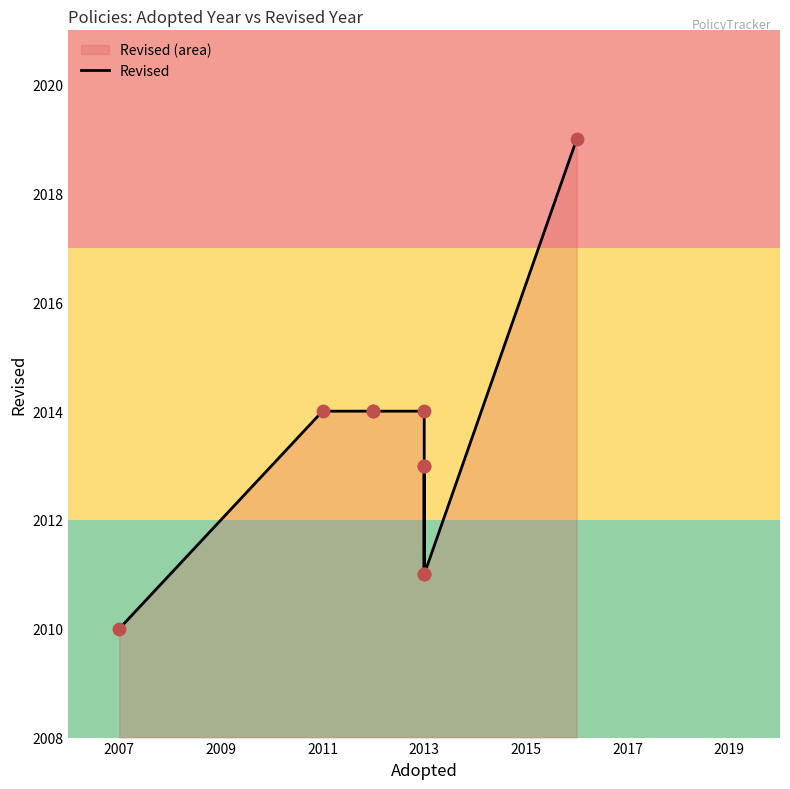

Approximately how many times larger is the value at 2011 compared to 2007?

1.0